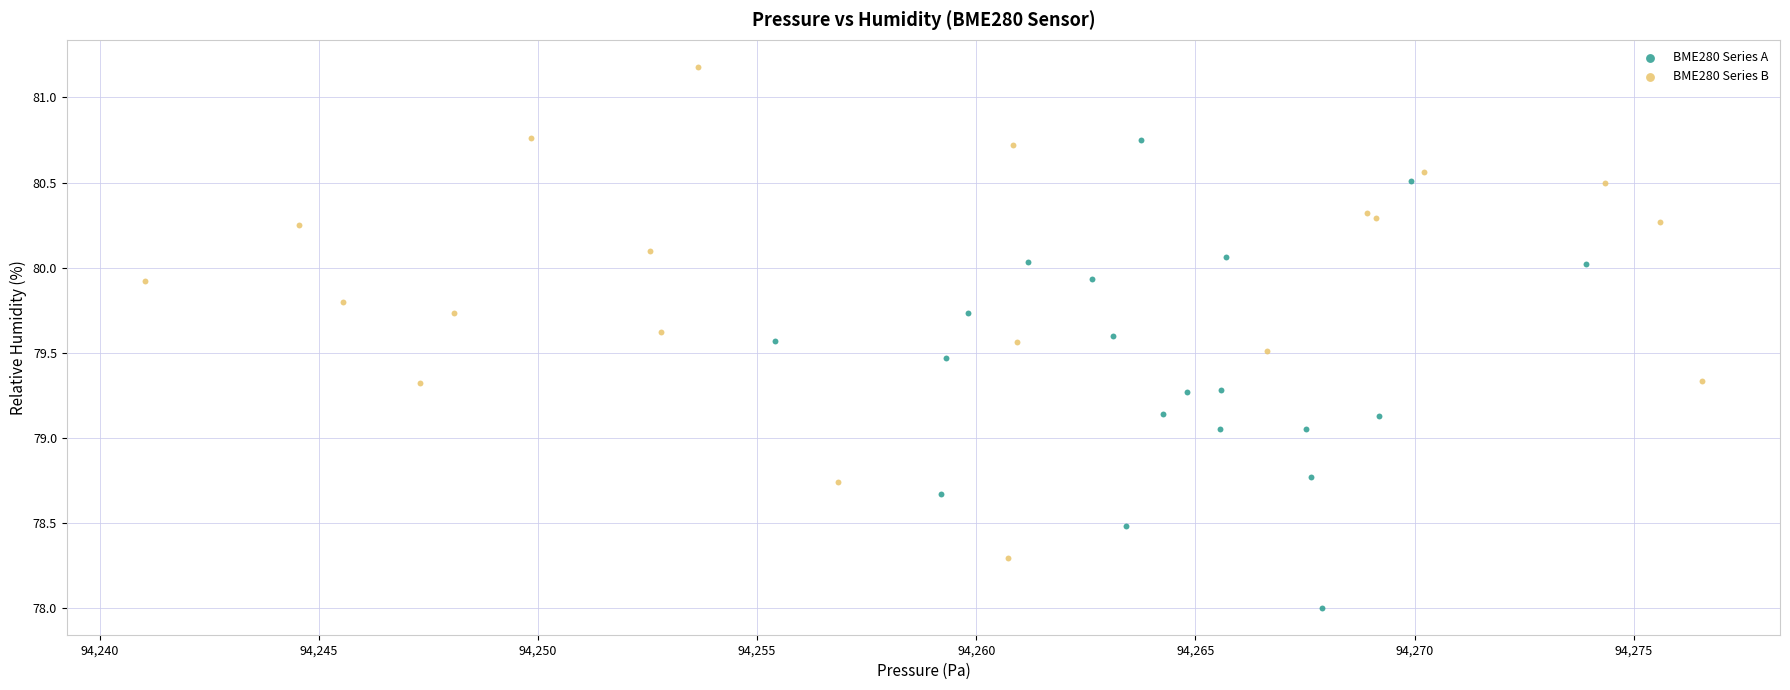

What are all the series names shown in the legend?

BME280 Series A, BME280 Series B